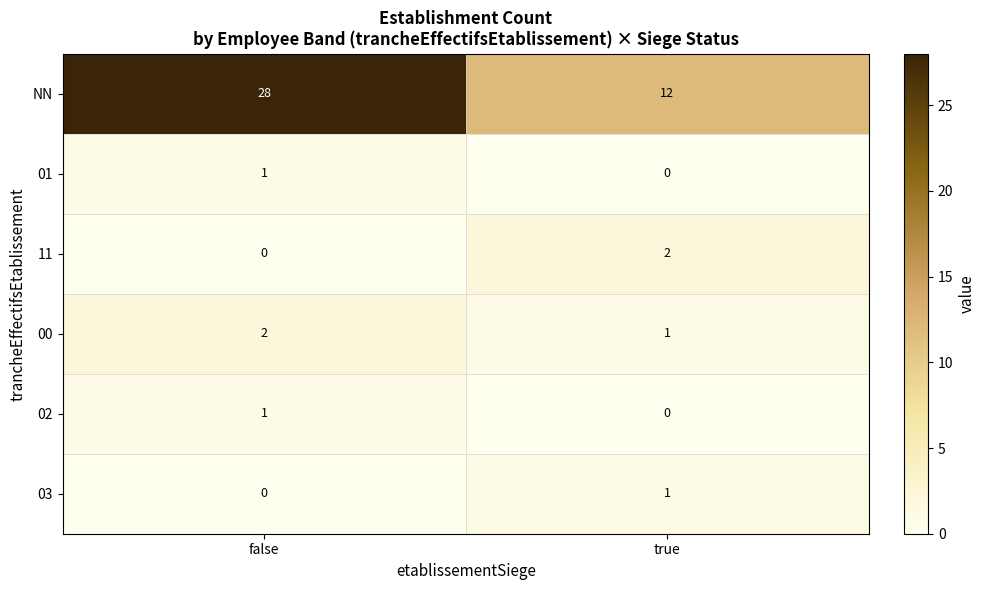

Is it true that 00 equals 2 at false?

True